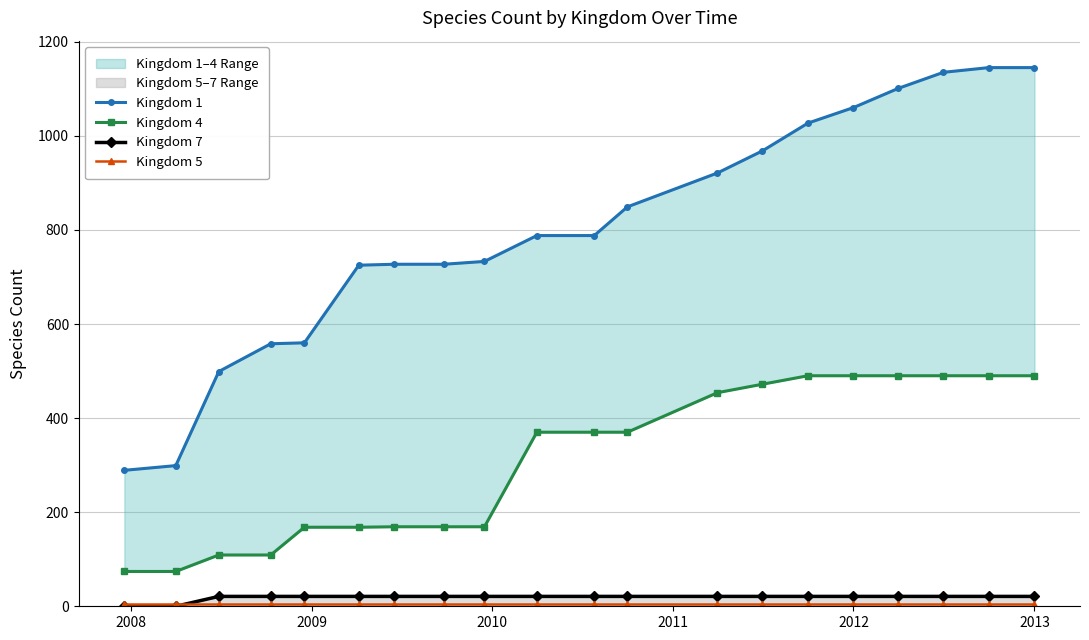

What are all the series names shown in the legend?

Kingdom 1, Kingdom 4, Kingdom 7, Kingdom 5